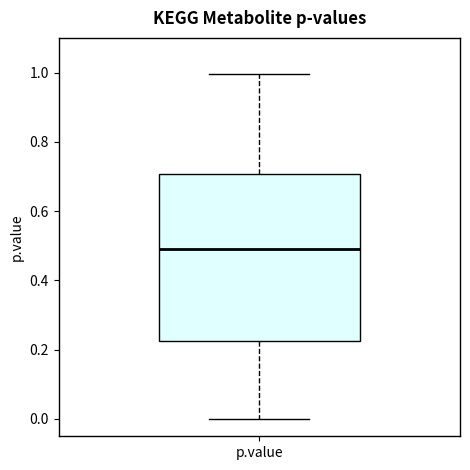

Read this box plot against the y-axis: the position of the median line, the range covered by the box, and the ends of both whiskers. The values are not printed on the chart, so give them approximately, as read against the axis.

median 0.50, box 0.22 to 0.70, whiskers 0.00 to 1.00